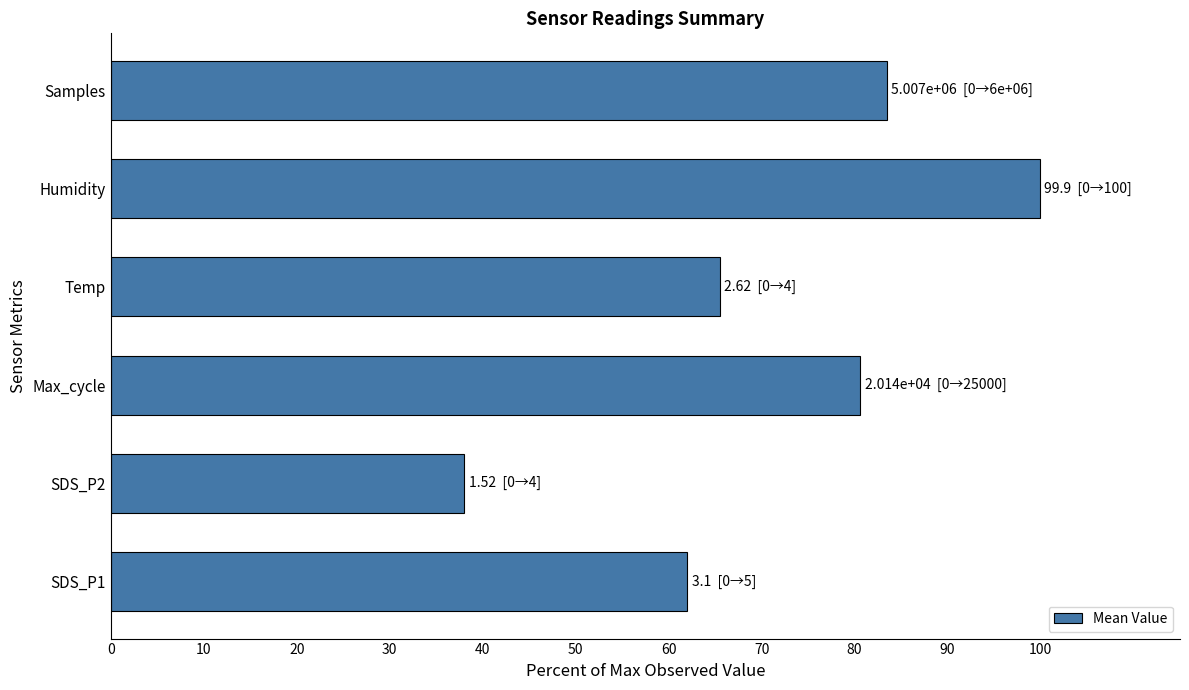

What is the ratio of the value at Max_cycle to the value at SDS_P1?

1.3